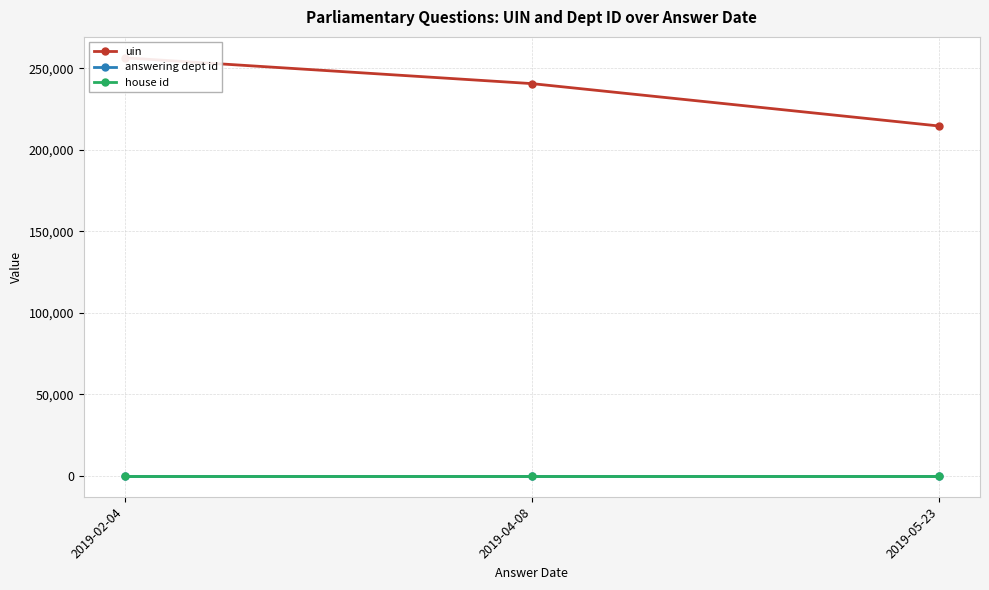

Reading right to left, what are all the values shown in this chart?

uin: 2019-05-23=214577	2019-04-08=240579	2019-02-04=256411
answering dept id: 2019-05-23=203	2019-04-08=203	2019-02-04=203
house id: 2019-05-23=1	2019-04-08=1	2019-02-04=1